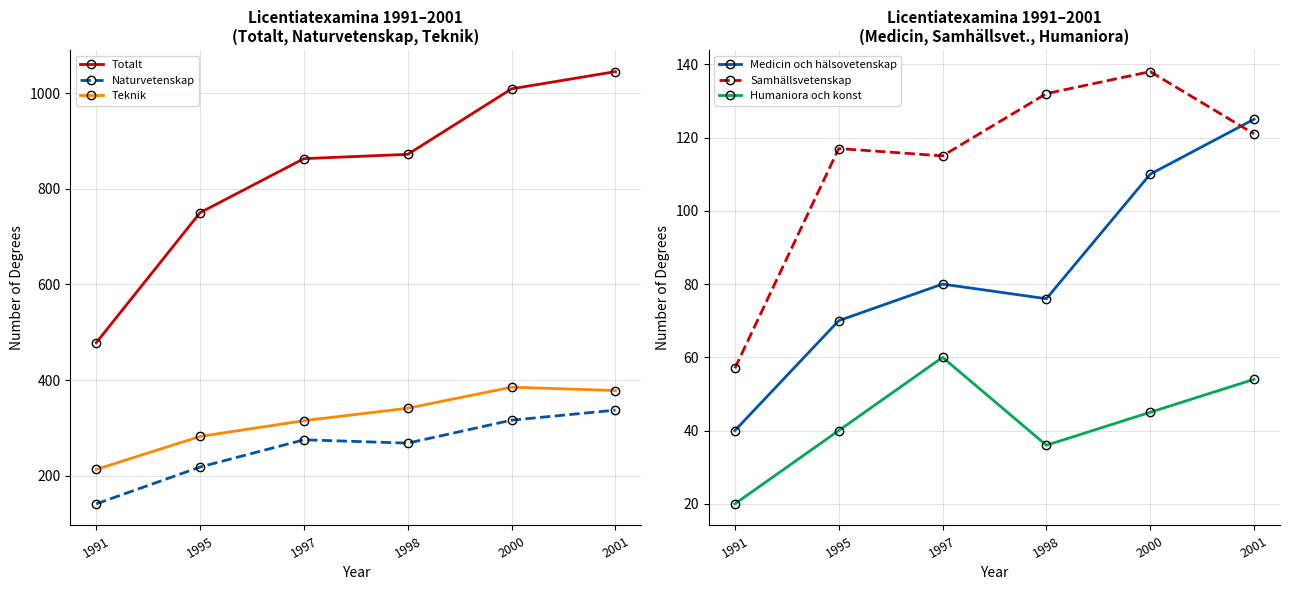

How many lines are shown in the chart?

6